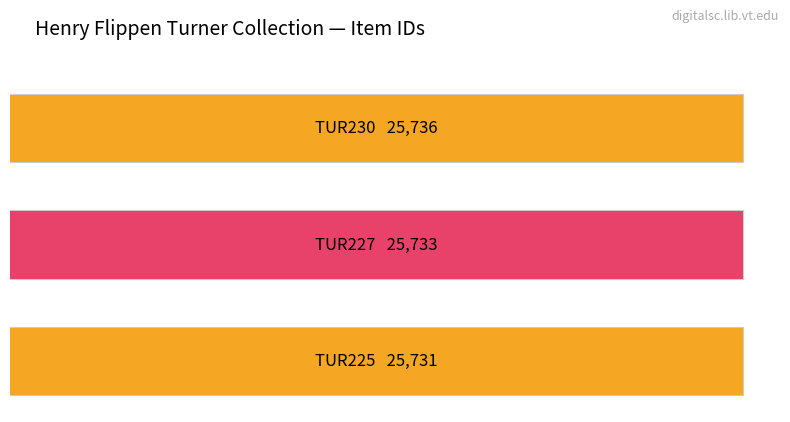

Approximately how many times larger is the value at TUR225 compared to TUR230?

1.0